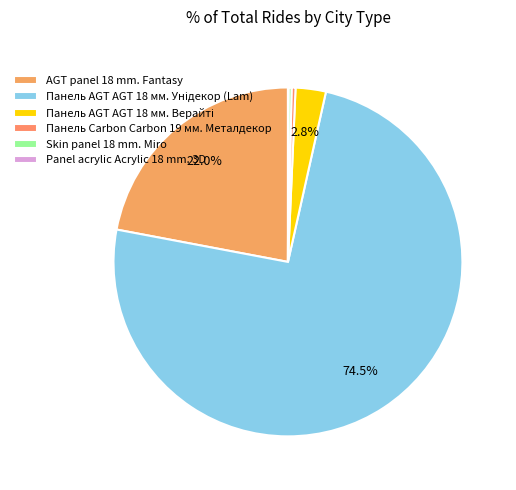

Is there any slice that represents more than half of the pie?

Yes